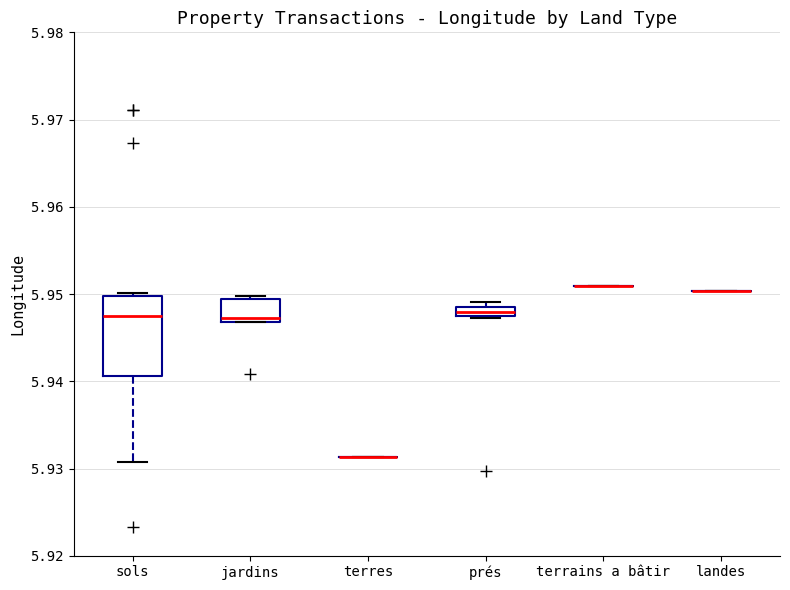

Comparing the boxes themselves (not the whiskers), which one is the tallest?

sols